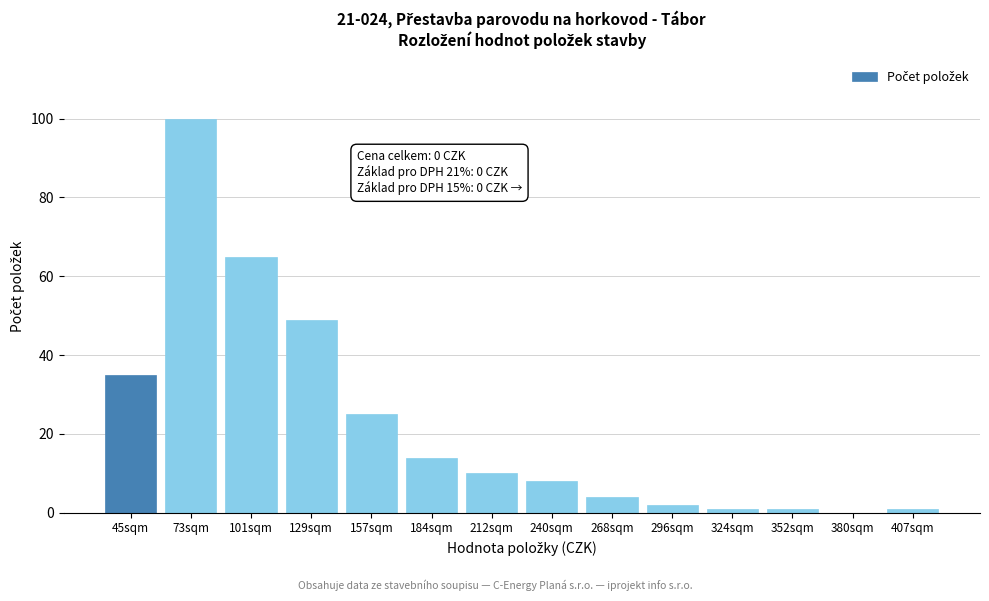

Reading right to left, transcribe all the data shown in this chart.

407sqm=1	380sqm=0	352sqm=1	324sqm=1	296sqm=2	268sqm=4	240sqm=8	212sqm=10	184sqm=14	157sqm=25	129sqm=49	101sqm=65	73sqm=100	45sqm=35